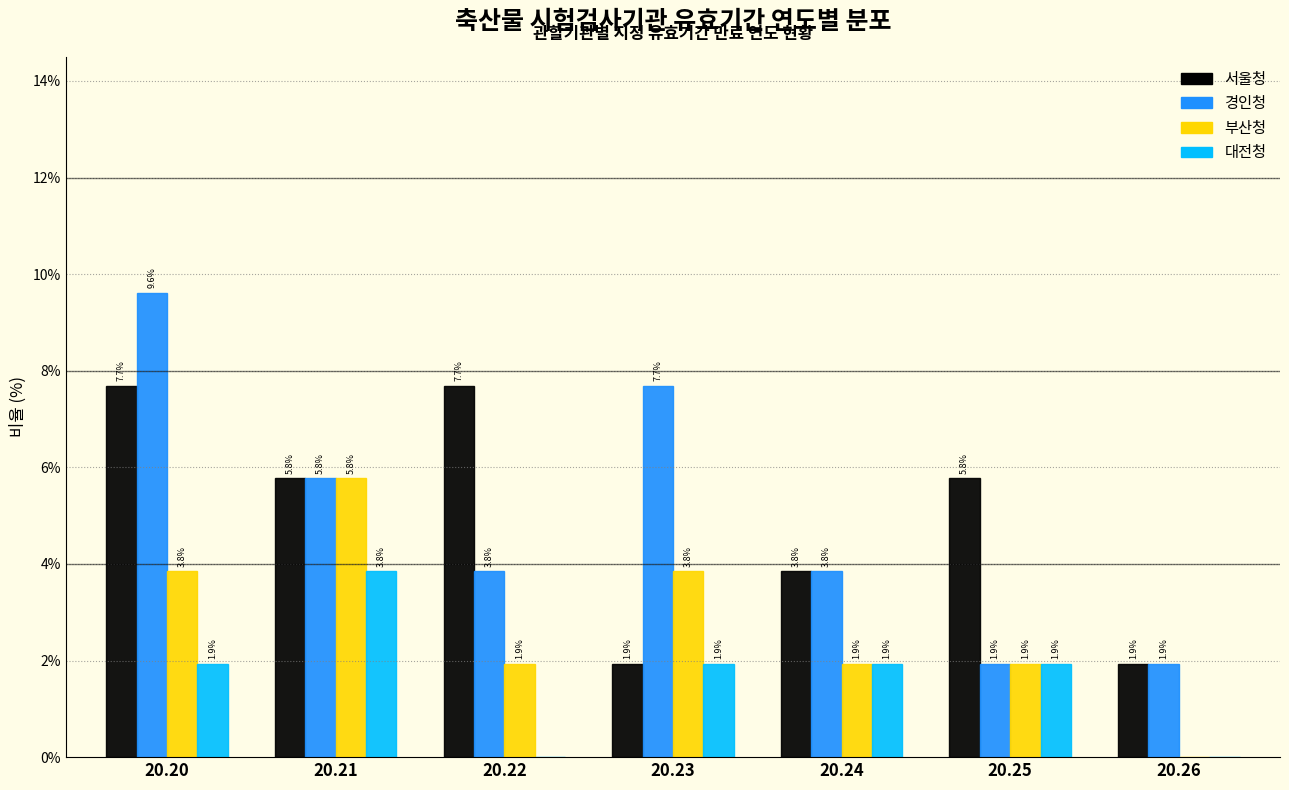

Reading right to left, transcribe all the data shown in this chart.

서울청: 20.26=1.9	20.25=5.8	20.24=3.8	20.23=1.9	20.22=7.7	20.21=5.8	20.20=7.7
경인청: 20.26=1.9	20.25=1.9	20.24=3.8	20.23=7.7	20.22=3.8	20.21=5.8	20.20=9.6
부산청: 20.26=0.0	20.25=1.9	20.24=1.9	20.23=3.8	20.22=1.9	20.21=5.8	20.20=3.8
대전청: 20.26=0.0	20.25=1.9	20.24=1.9	20.23=1.9	20.22=0.0	20.21=3.8	20.20=1.9